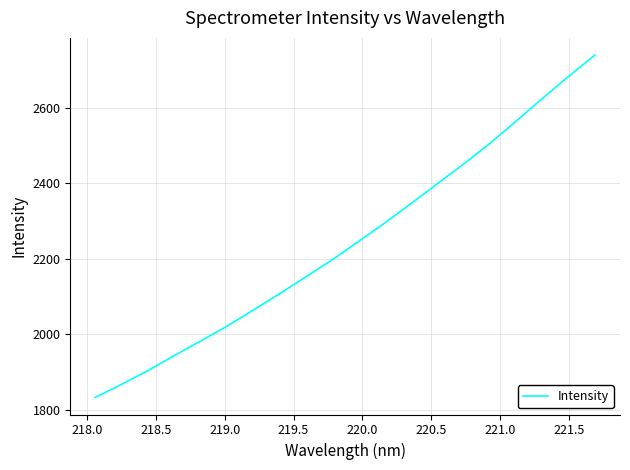

What is the maximum value shown in the chart?

2739.6